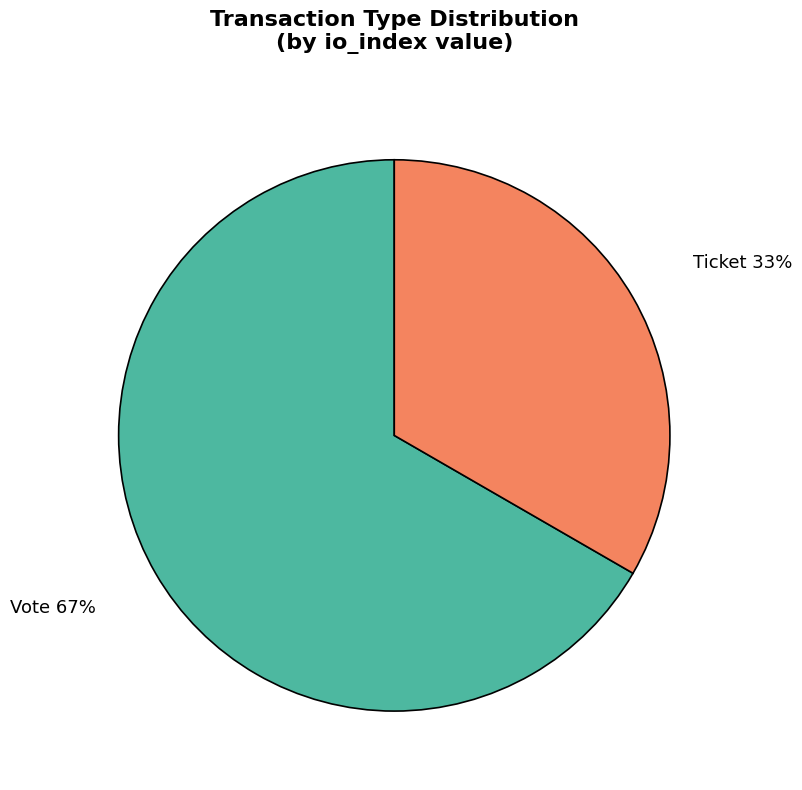

To the nearest percent, what is the average slice percentage?

50%